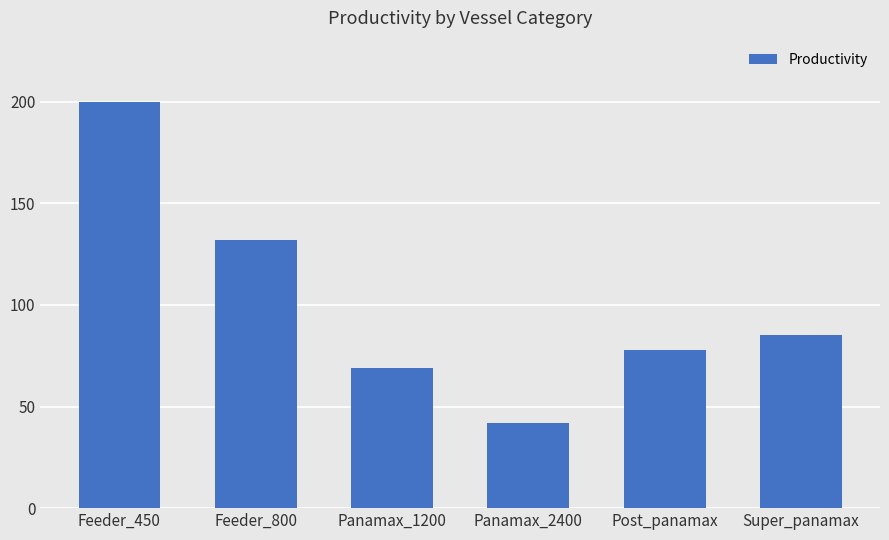

What is the label of the 2nd bar from the left?

Feeder_800